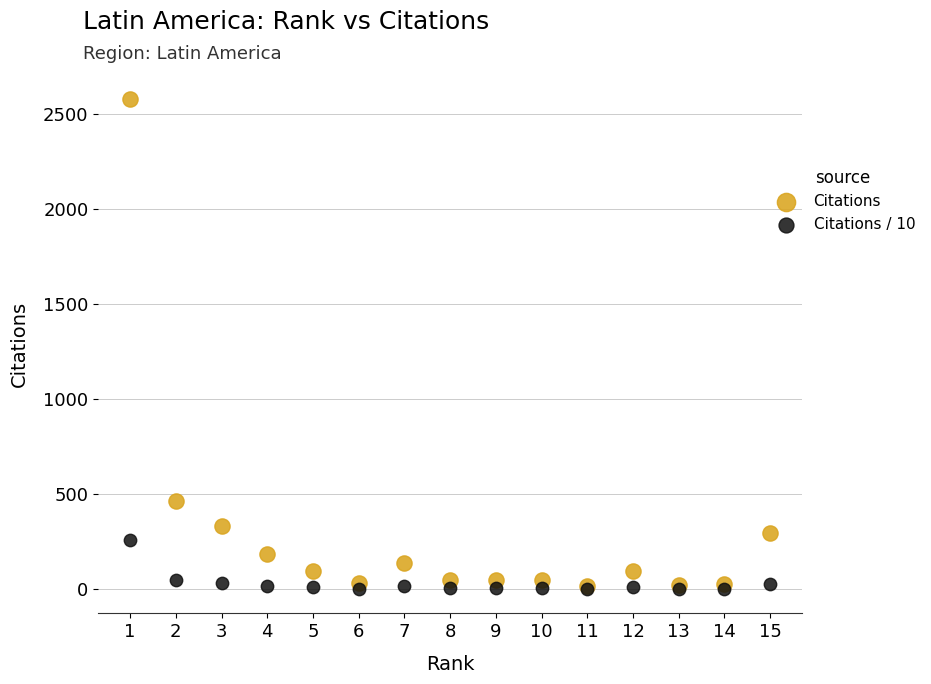

In the Citations series, what Y value is closest to 1297?

466.0